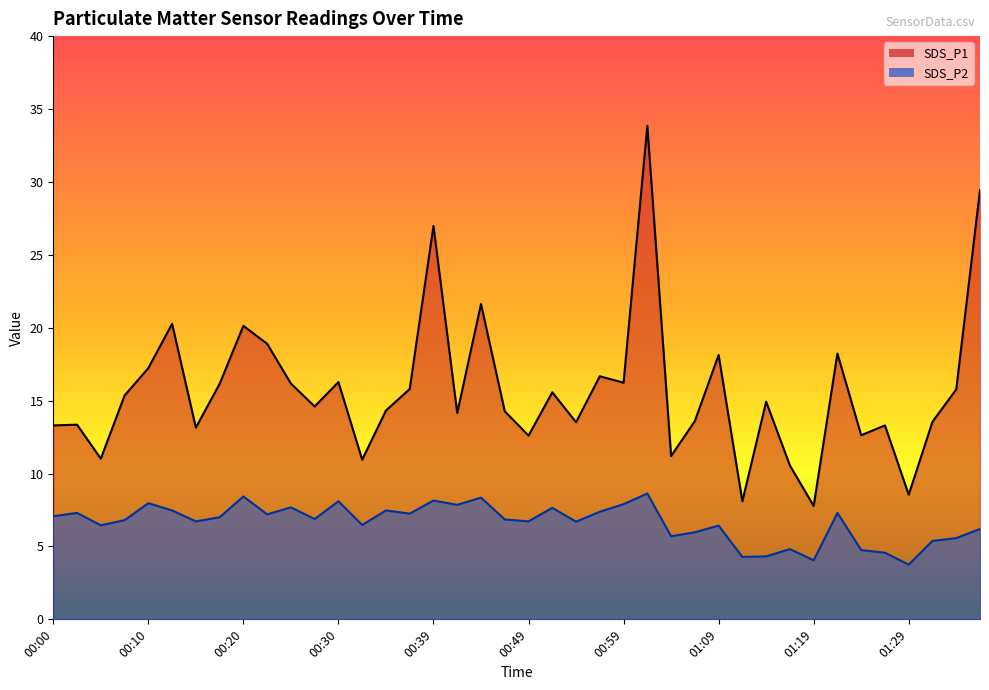

What is the maximum value shown in the chart?

33.9